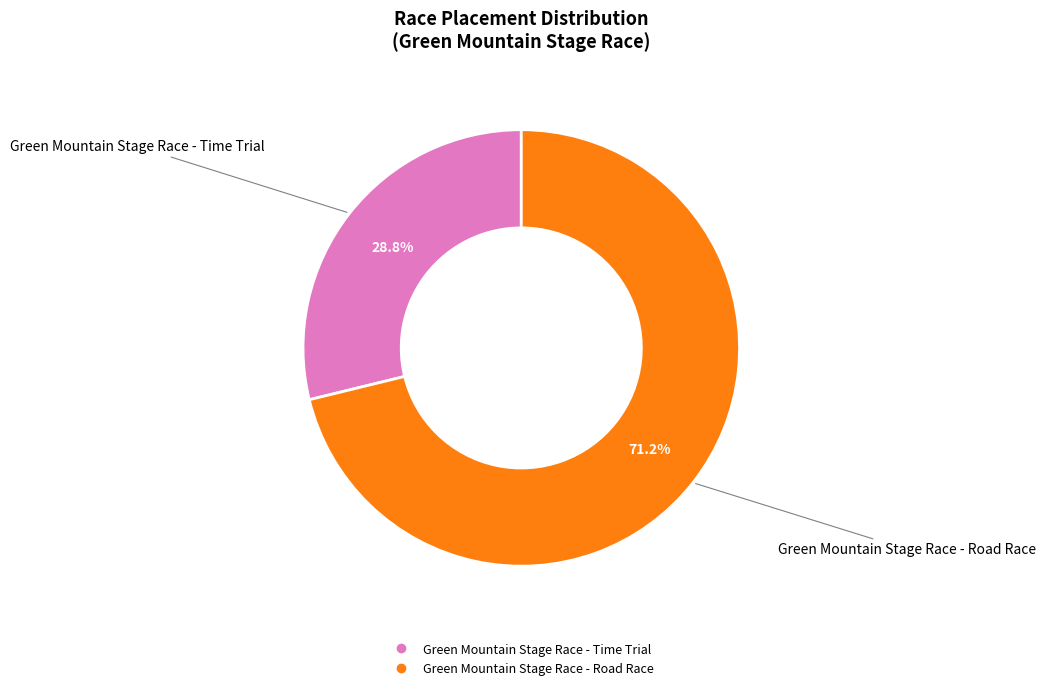

Does Green Mountain Stage Race - Road Race account for over 50% of the chart?

Yes